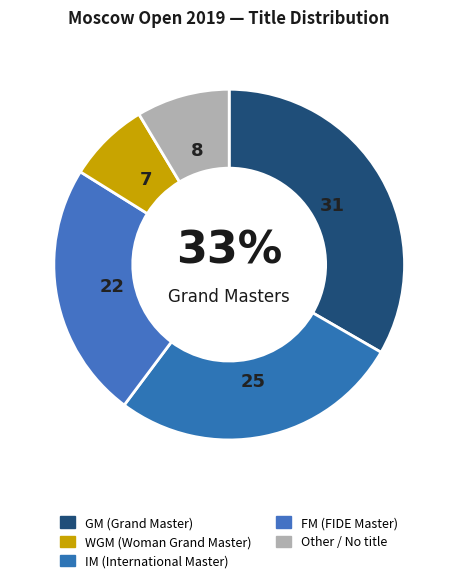

How many slices are in this pie chart?

5